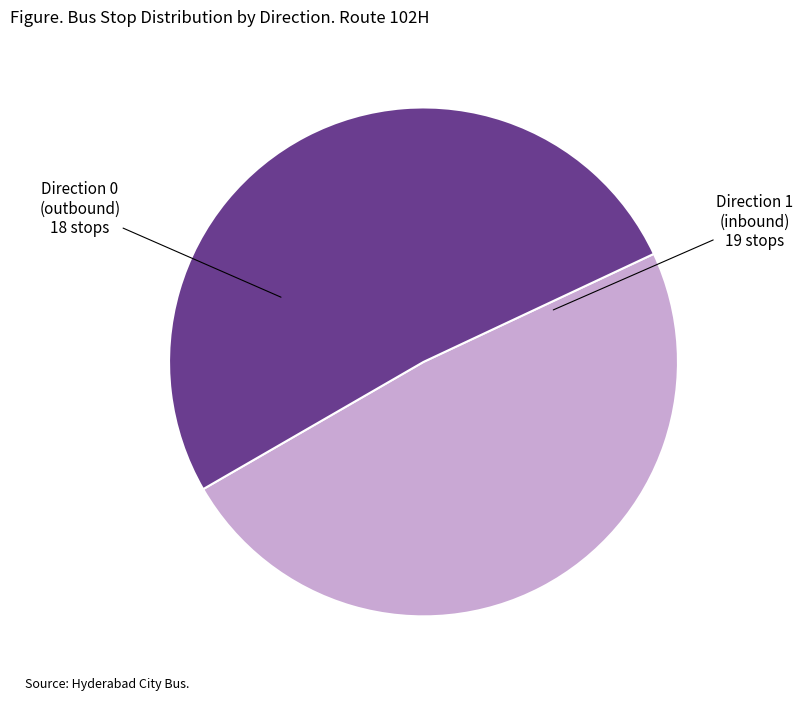

Is there a majority slice in this chart?

Yes